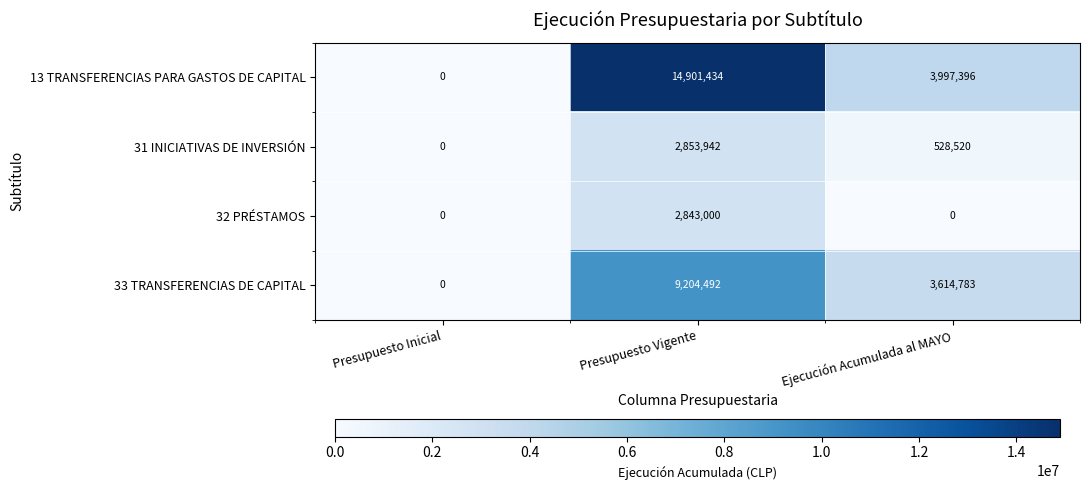

The value of 31 INICIATIVAS DE INVERSIÓN at Presupuesto Inicial is 0. True or false?

True